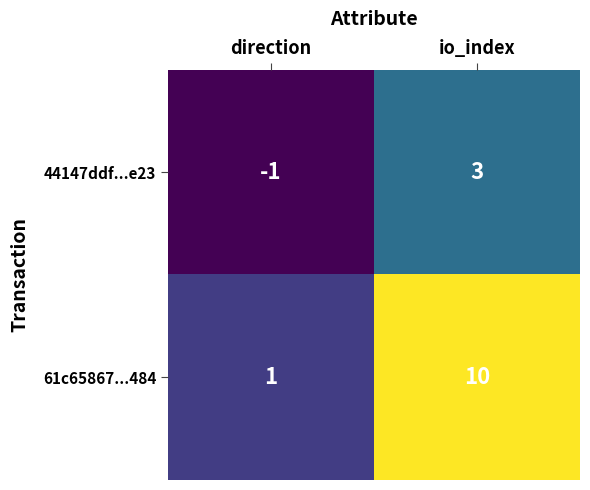

The value of 61c65867...484 at direction is 2. True or false?

False